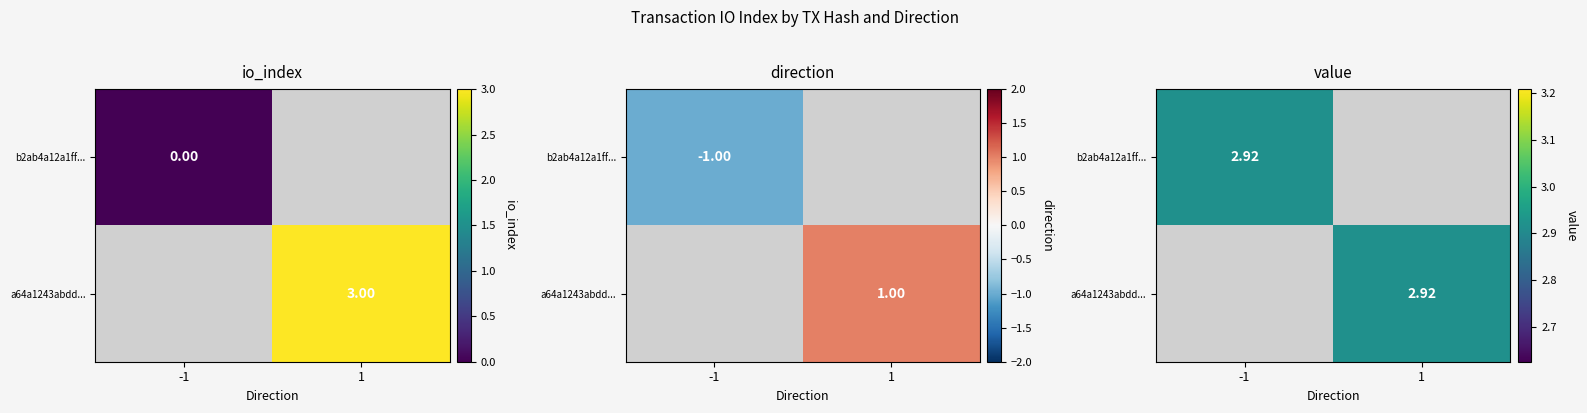

Rank the series at value from highest to lowest value.

b2ab4a12a1ffa3b7718bf7884650af920e0c21d, a64a1243abdd36dbf1a1ef8ba439cfb0bad4b34